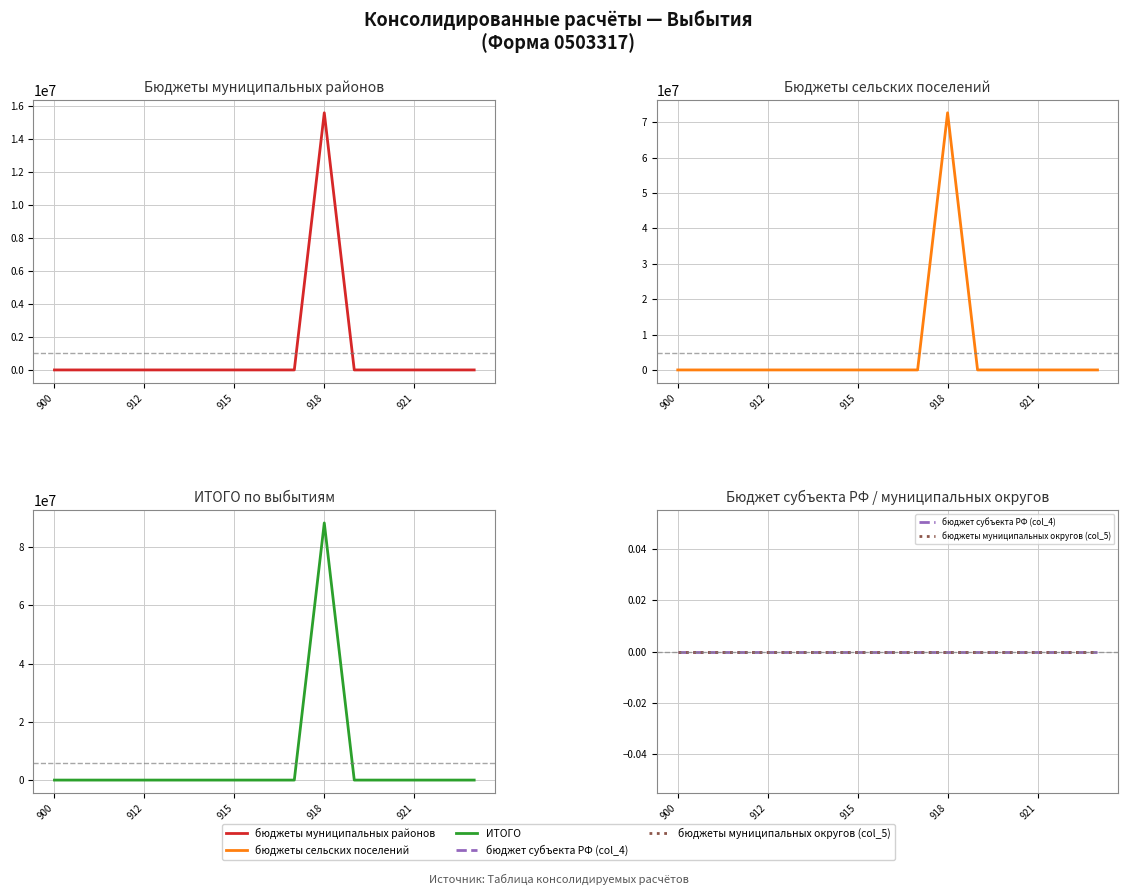

What is the label of the 14th point from the right?

912